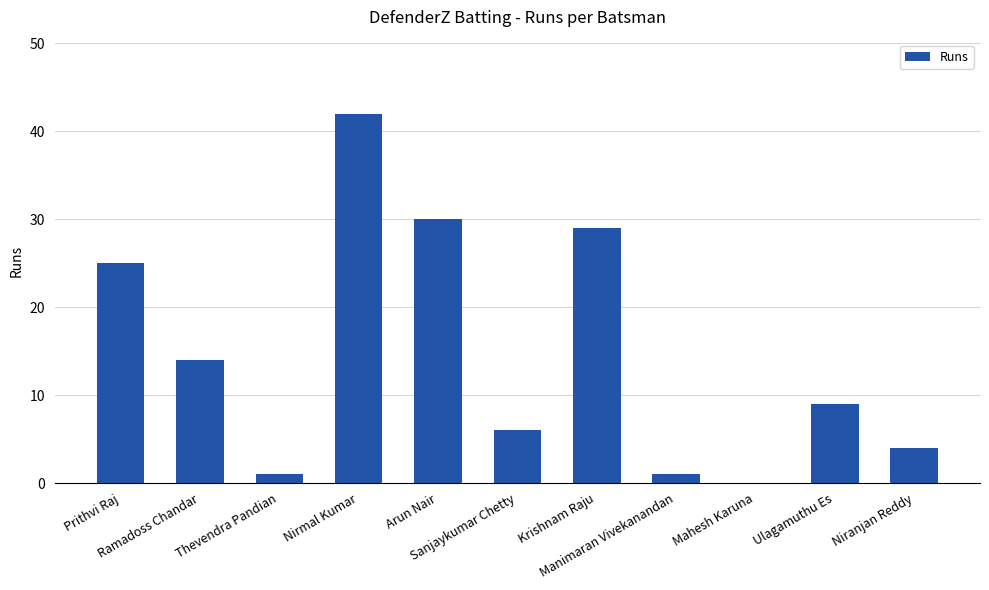

What is the maximum value shown in the chart?

42